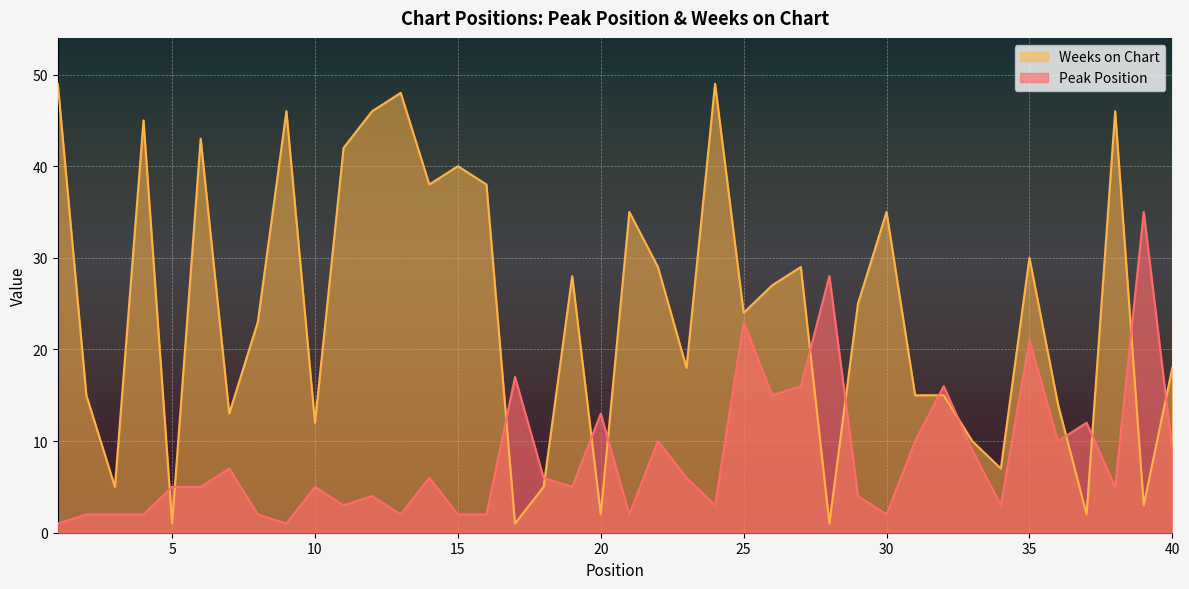

Which has a higher value, 22 or 6?

22